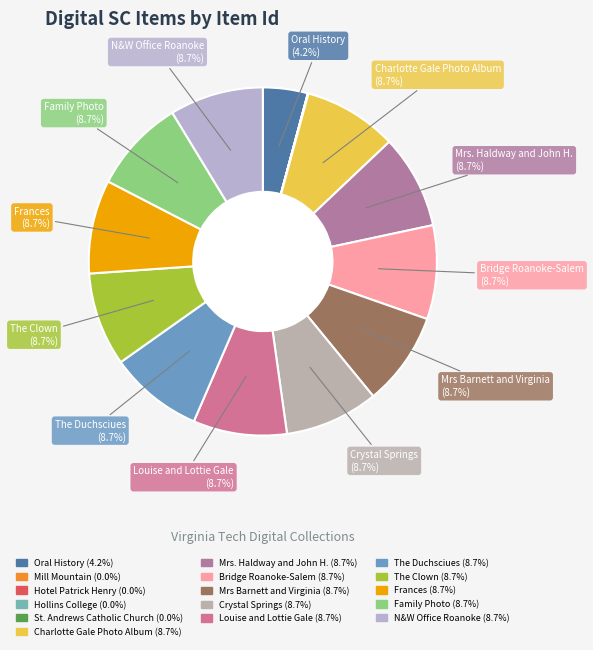

Is there any slice that represents more than half of the pie?

No